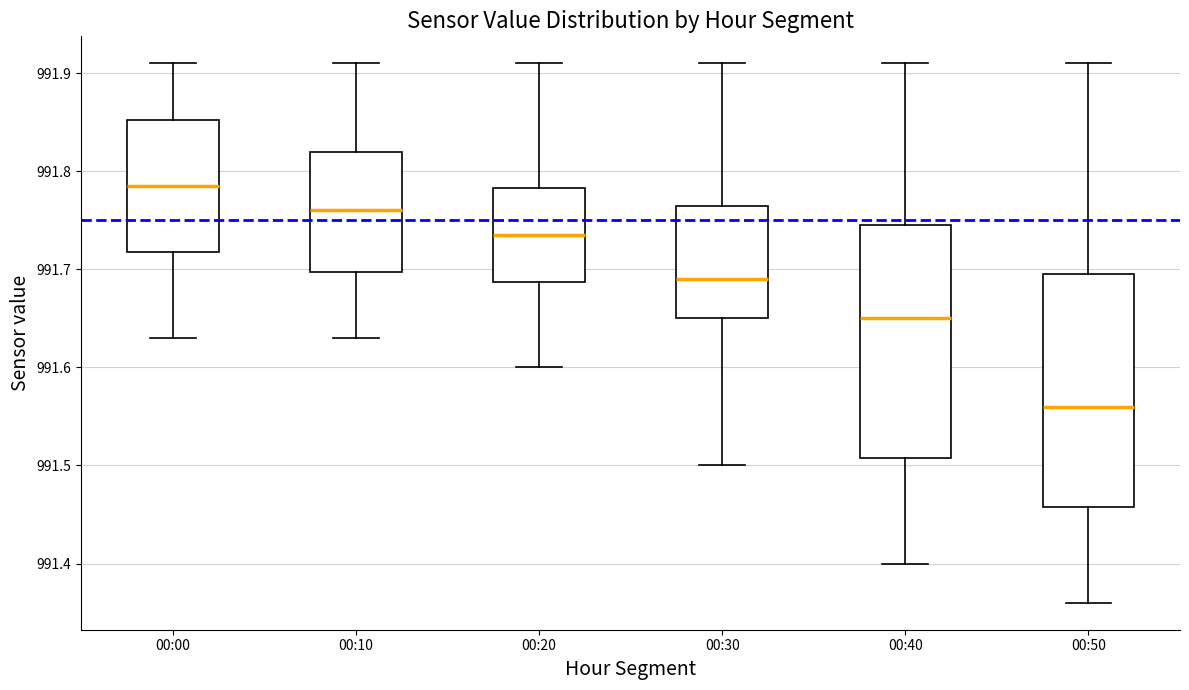

Where is the upper edge of the box for 00:50 on the y-axis? The values are not printed on the chart, so give them approximately, as read against the axis.

991.70